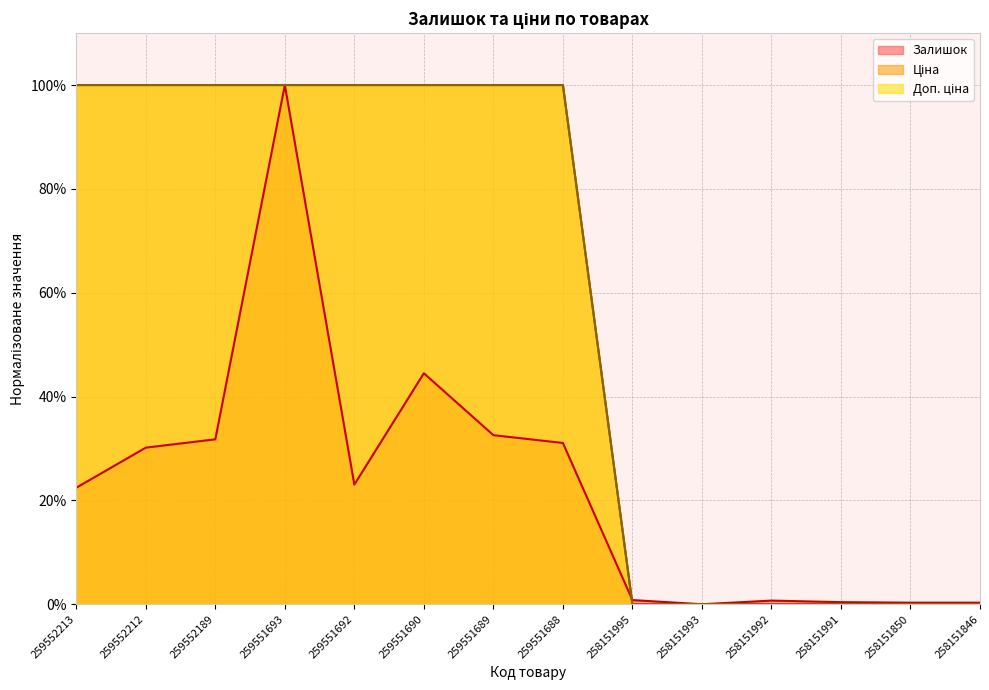

How many times do Ціна and Залишок cross each other?

1